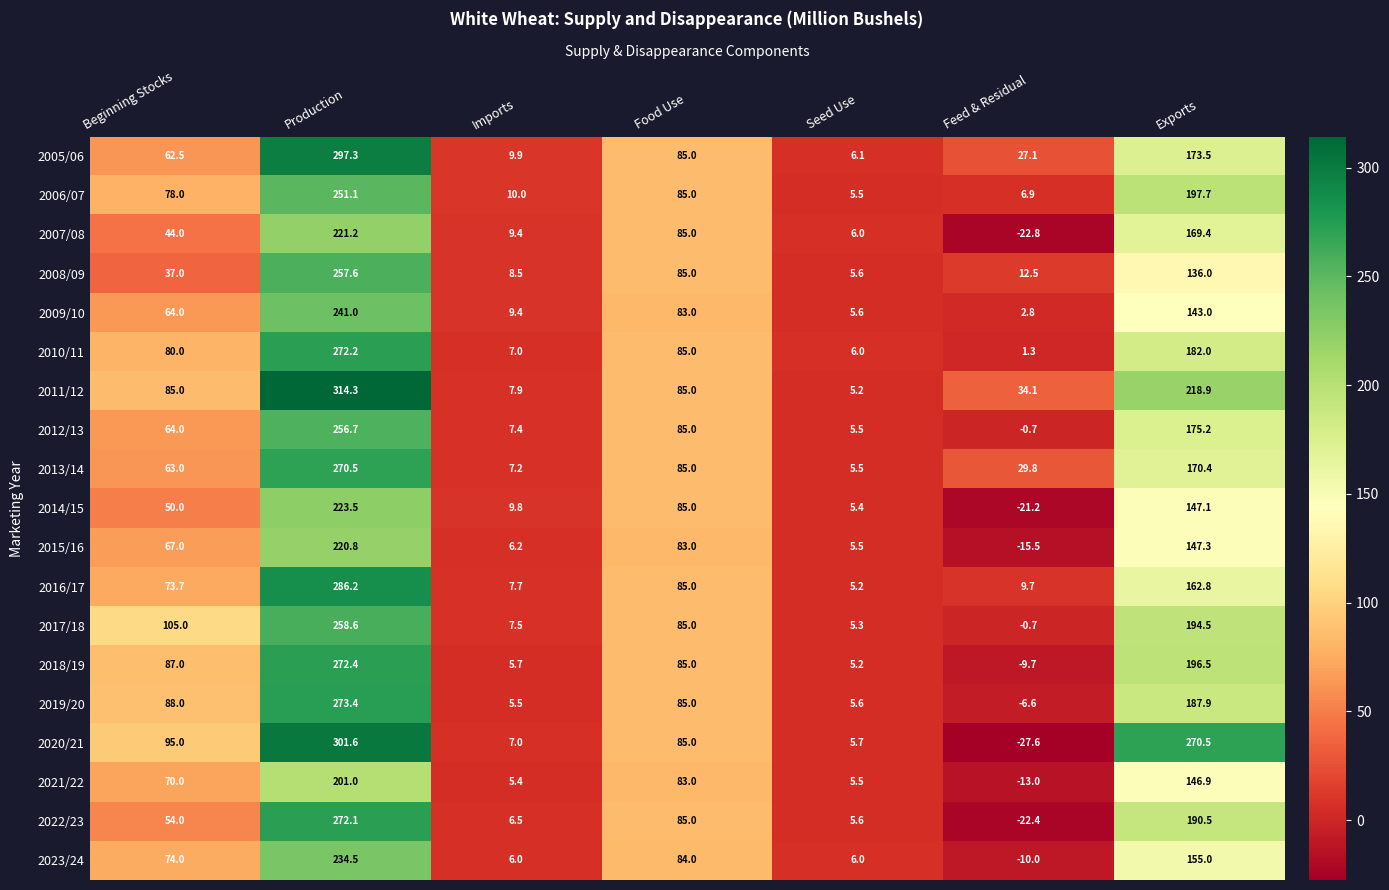

Which series has the widest spread of values?

2020/21